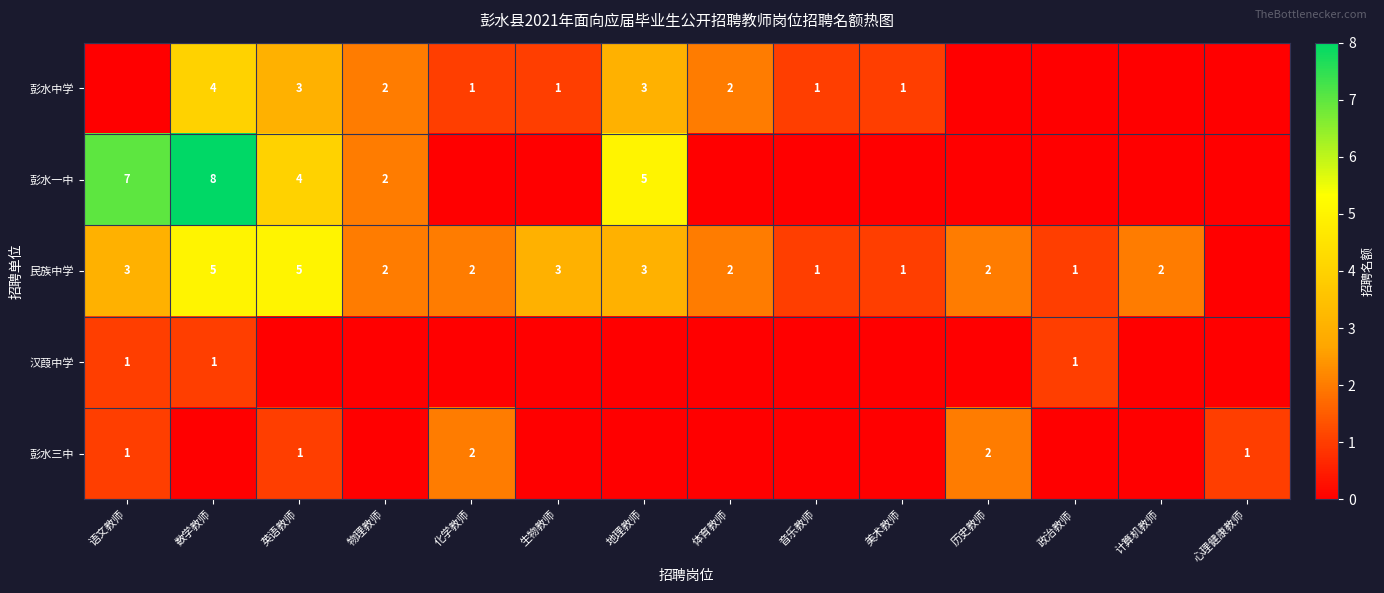

True or false: 彭水三中 has a value of 3 at 历史教师.

False